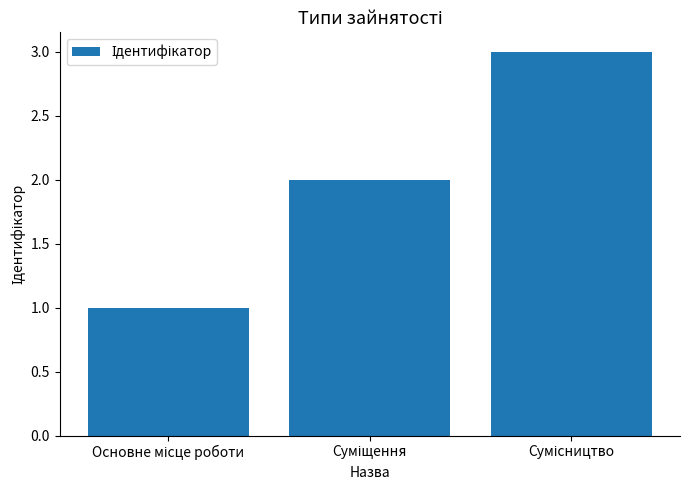

What is the greatest value displayed?

3